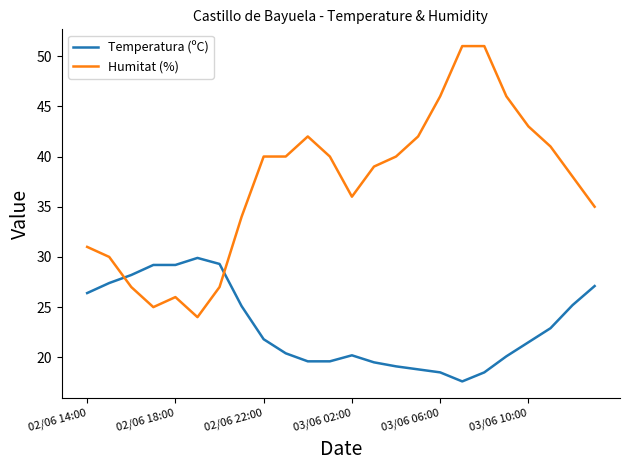

True or false: Humitat (%) and Temperatura (ºC) intersect in this chart.

True